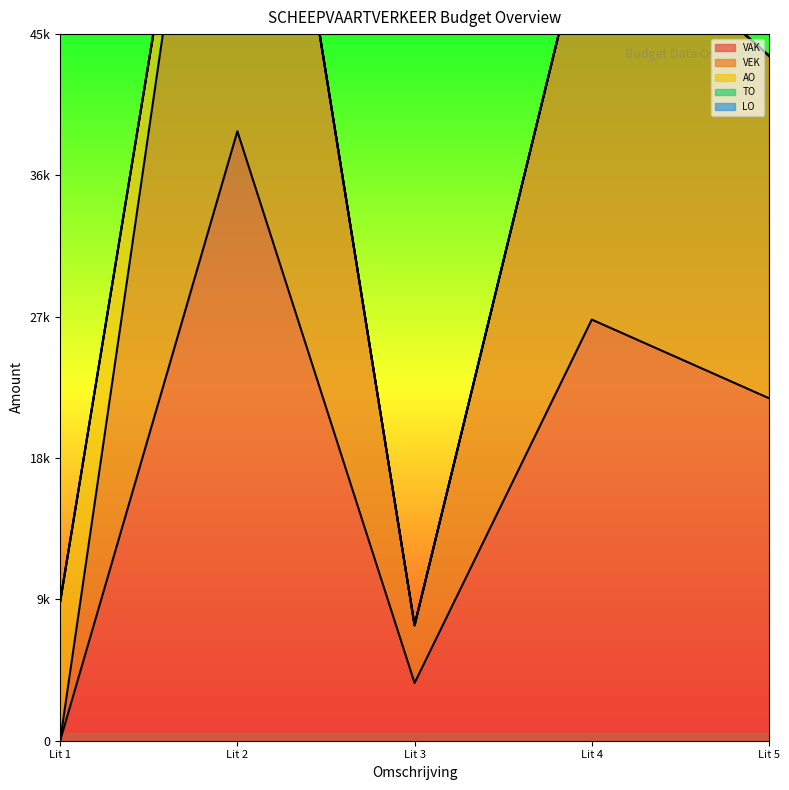

What are all the series names shown in the legend?

VAK, VEK, AO, TO, LO